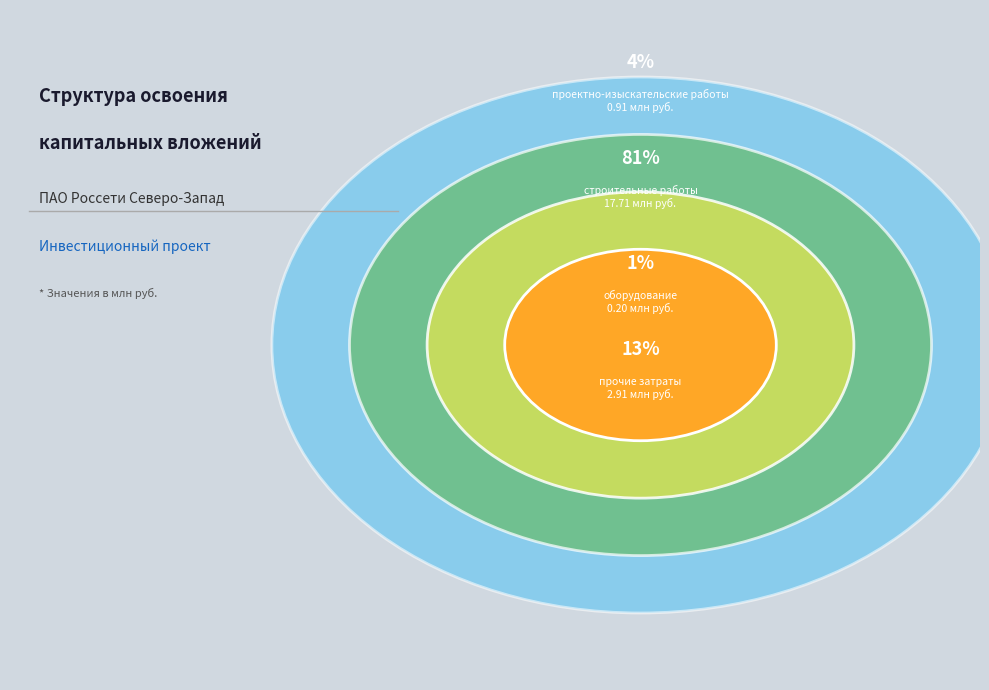

Is проектно-изыскательские работы the majority of the pie?

No